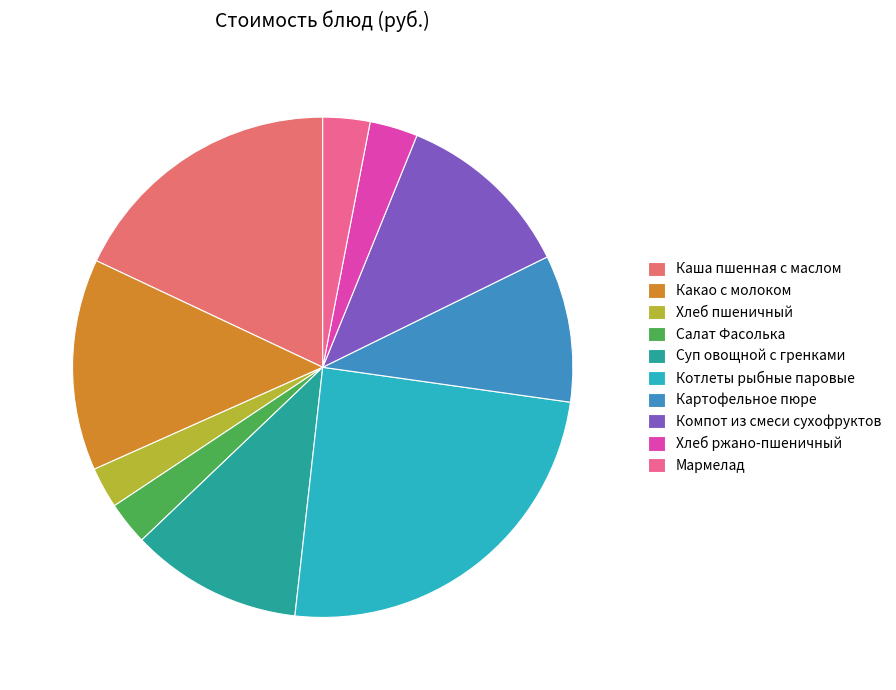

How many slices are in this pie chart?

10